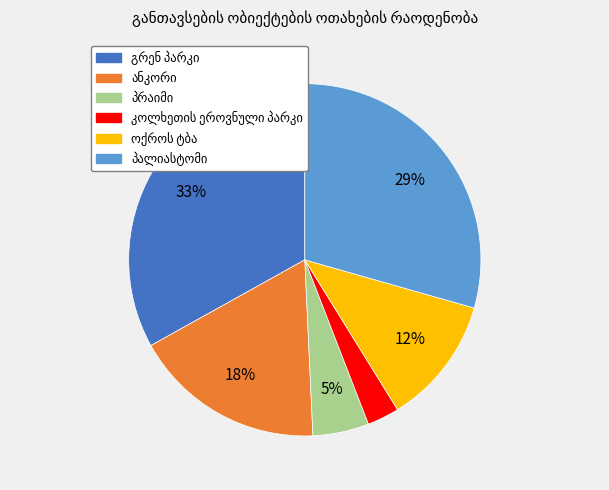

To the nearest percent, what is the average slice percentage?

17%